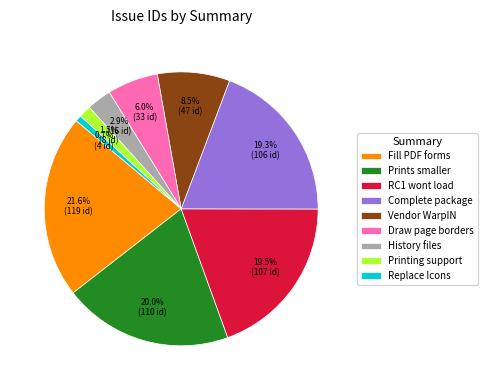

Which has a higher value, Draw page borders or Prints smaller?

Prints smaller